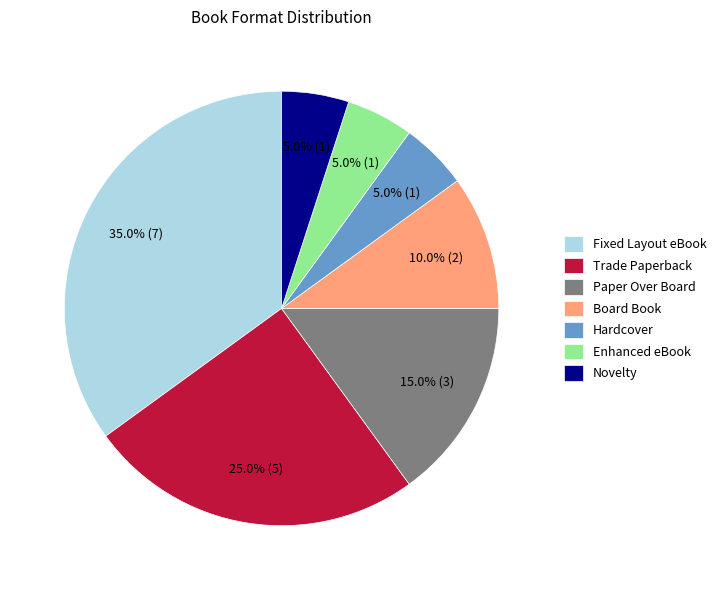

Is it true that Enhanced eBook is 19% of the pie?

False